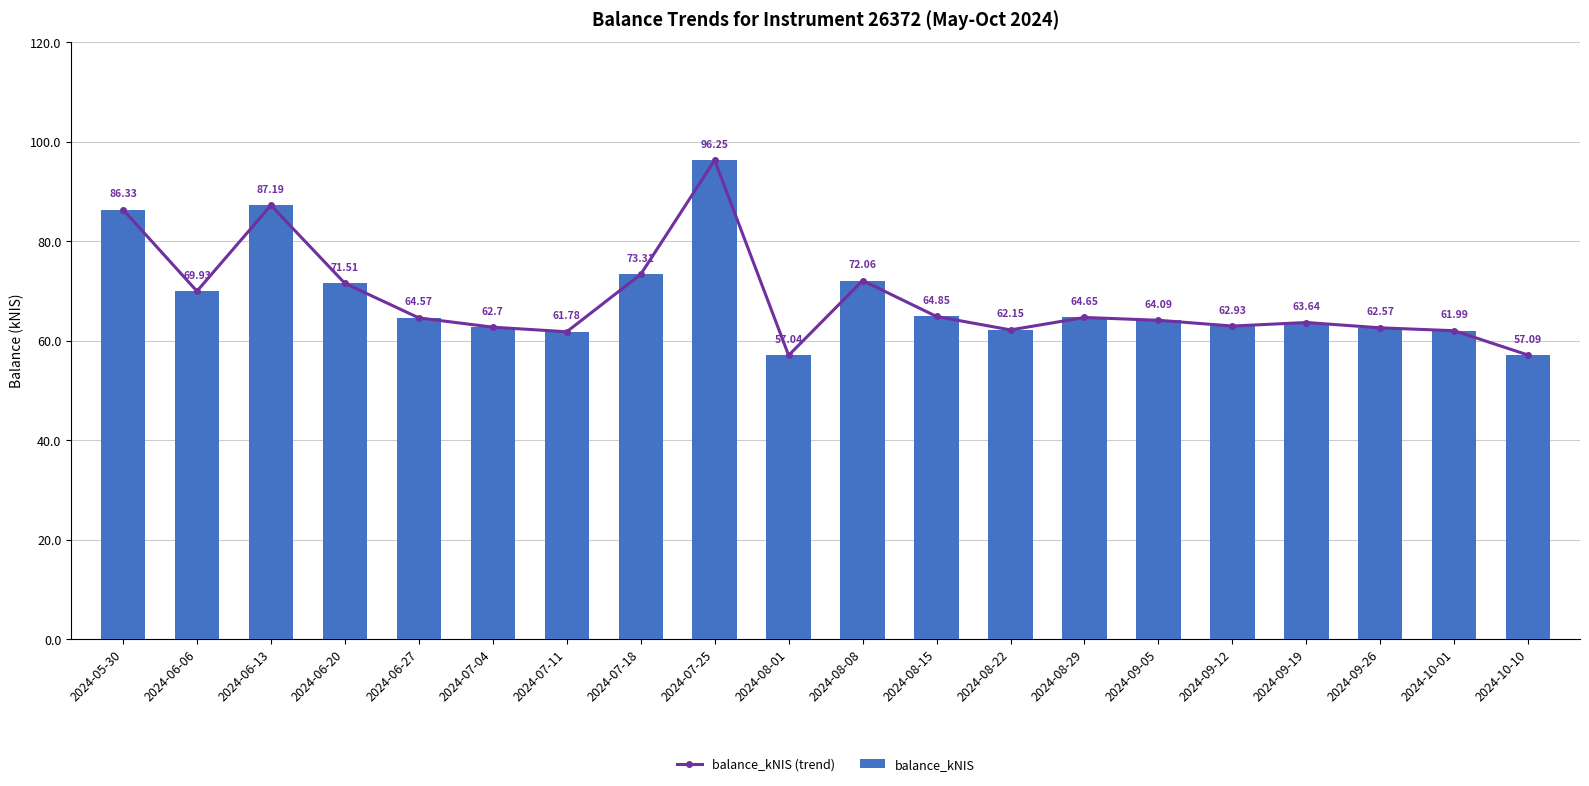

Are the bars grouped side by side (vs. stacked)?

Yes